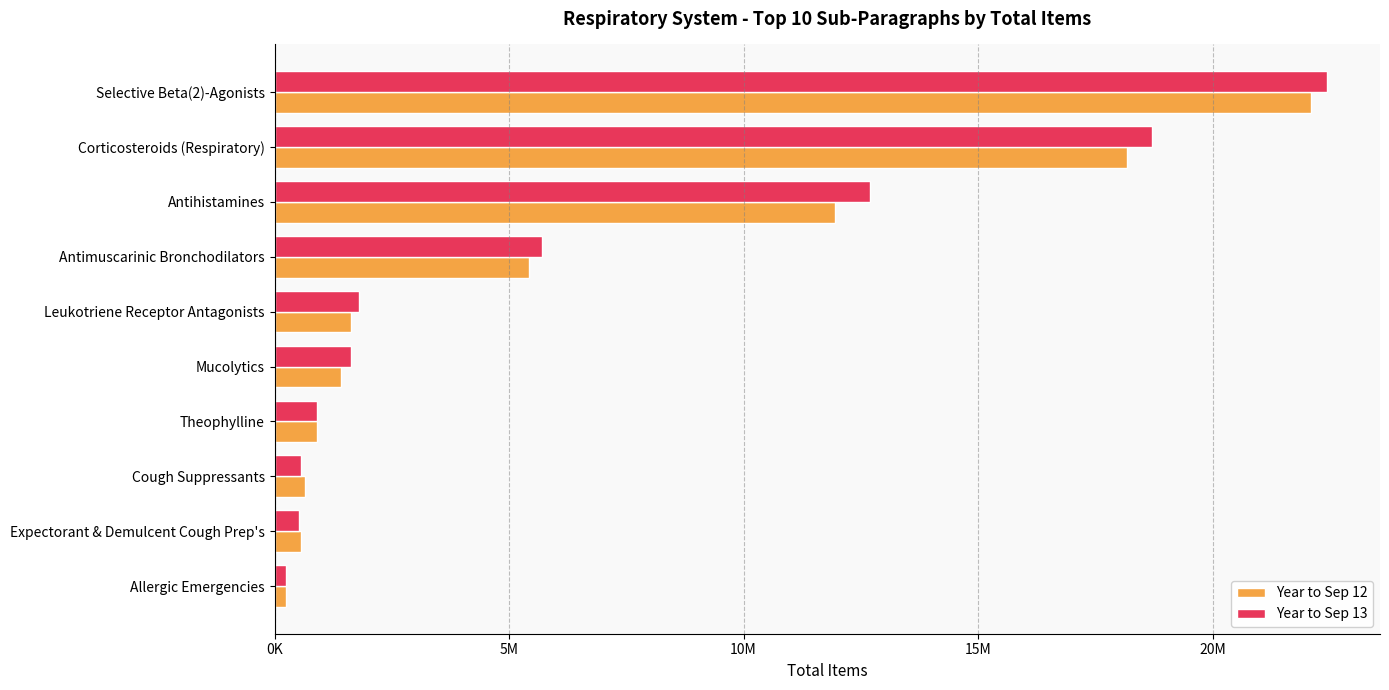

Reading left to right, list all the values displayed in this chart.

Year to Sep 12: 22104194	18174945	11952826	5418742	1630922	1425381	913674	645746	569073	242272
Year to Sep 13: 22446565	18716298	12690670	5707251	1797650	1626201	910111	570791	525298	253219